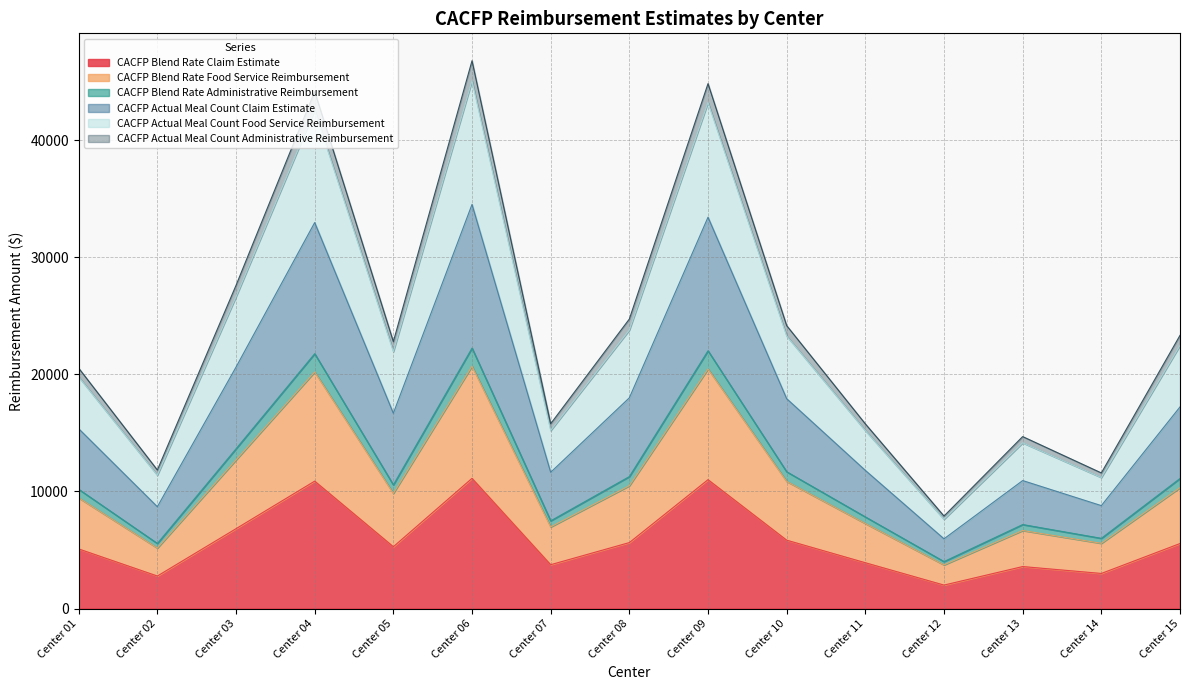

What is the total value across all series at Center 06?

46771.8